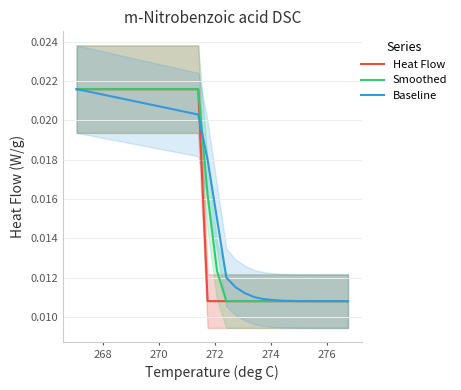

True or false: Heat Flow and Smoothed cross at least once.

False